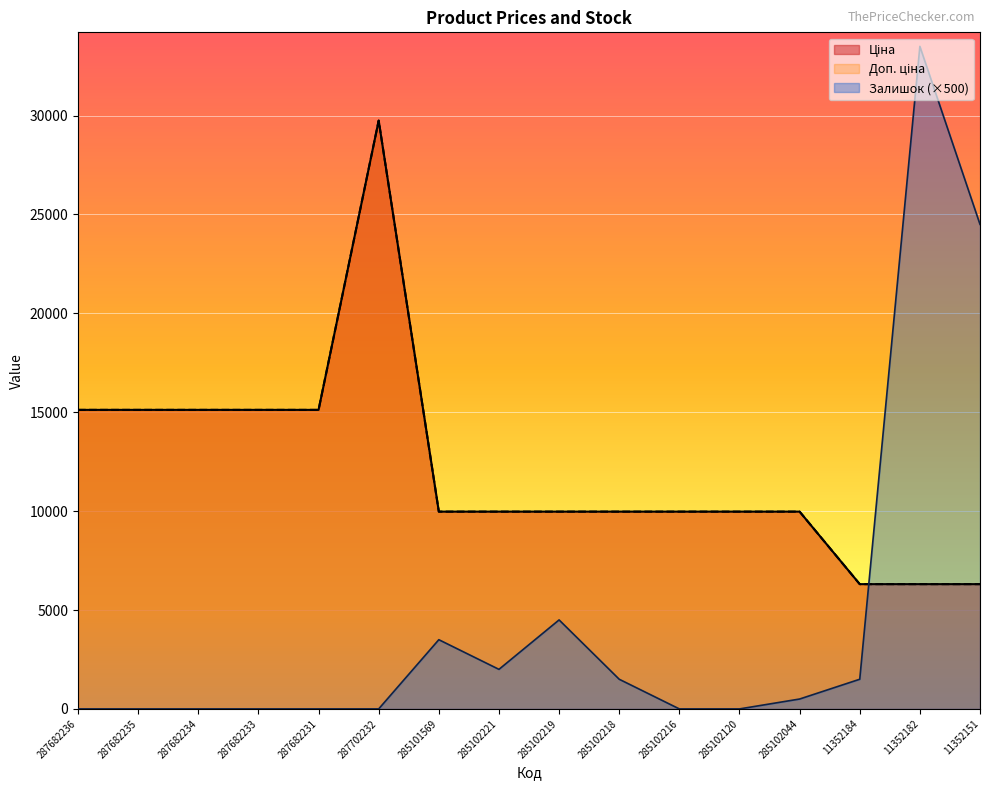

Where does the Доп. ціна series first go above 9974?

287682236